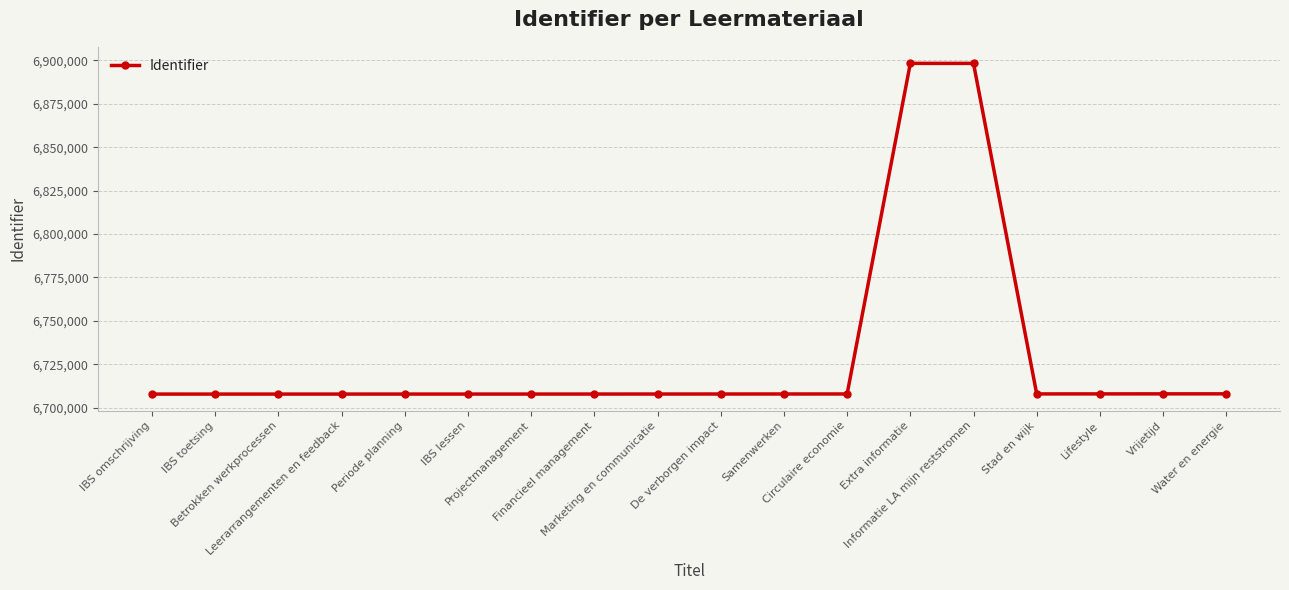

What is the value of the 8th point from the left?

6707923